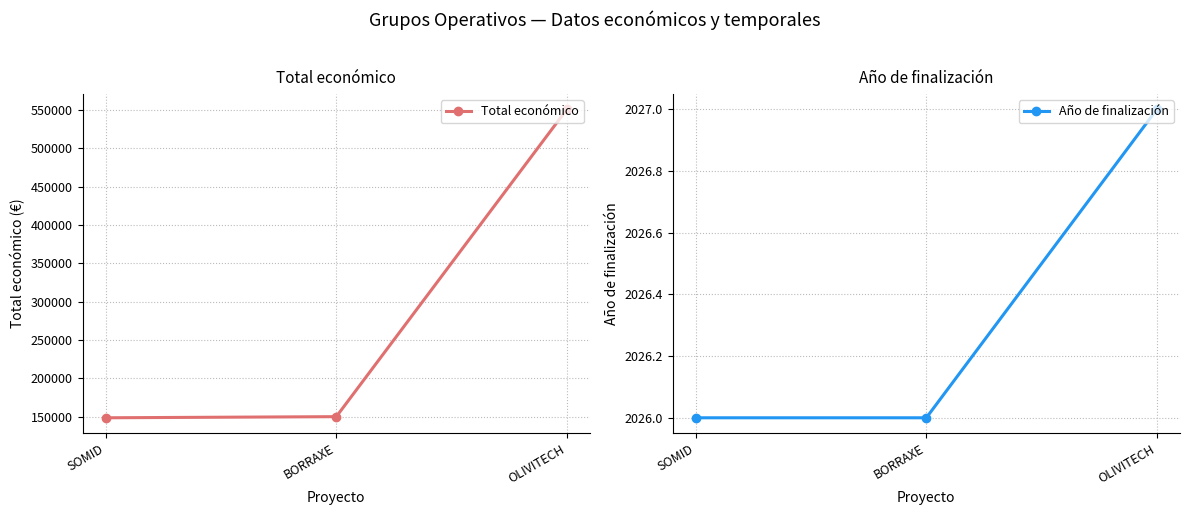

Reading left to right, what are all the values shown in this chart?

Total económico: SOMID=148534	BORRAXE=150000	OLIVITECH=551196
Año de finalización: SOMID=2026	BORRAXE=2026	OLIVITECH=2027